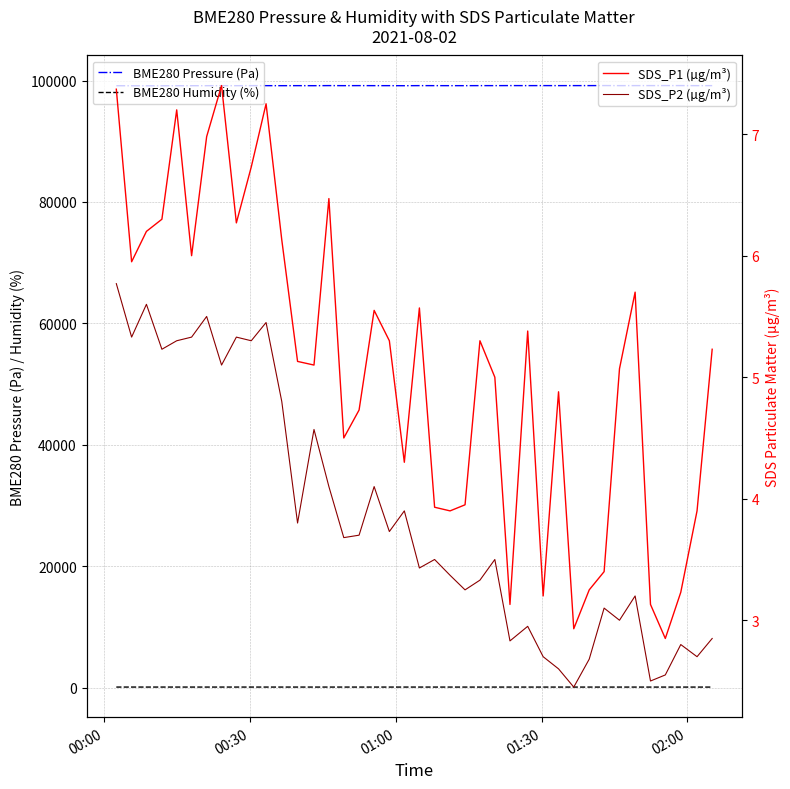

What are all the series names shown in the legend?

BME280 Pressure (Pa), BME280 Humidity (%), SDS_P1 (µg/m³), SDS_P2 (µg/m³)